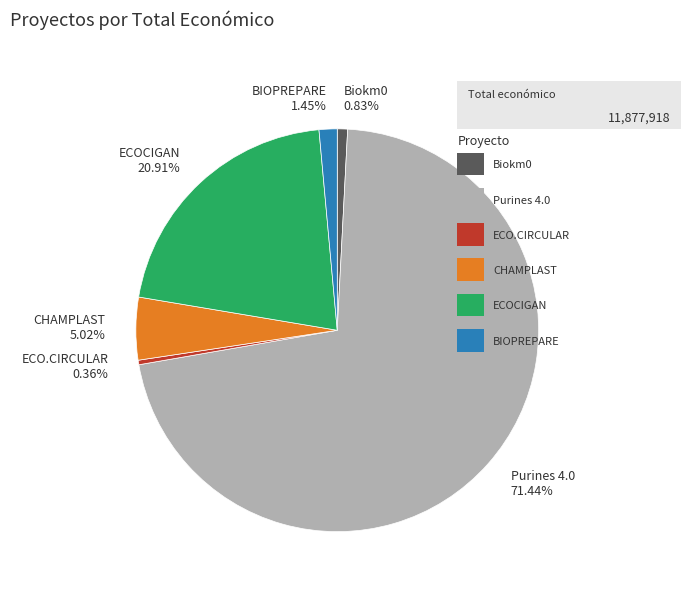

How many slices are in this pie chart?

6